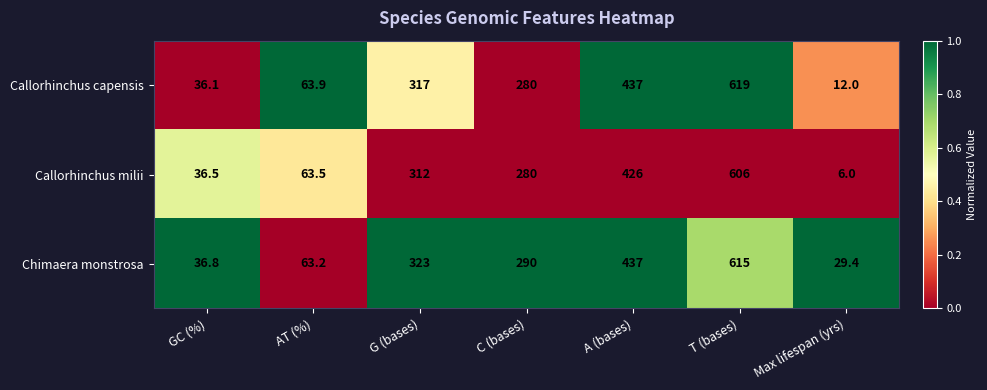

Rank the series by their maximum value, from lowest to highest.

Callorhinchus milii, Chimaera monstrosa, Callorhinchus capensis